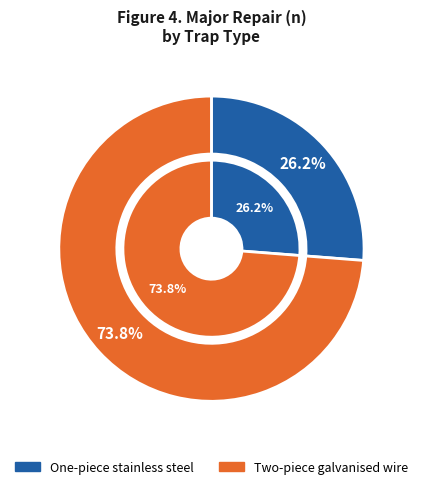

What is the total percentage of Two-piece galvanised wire and One-piece stainless steel?

100.0%